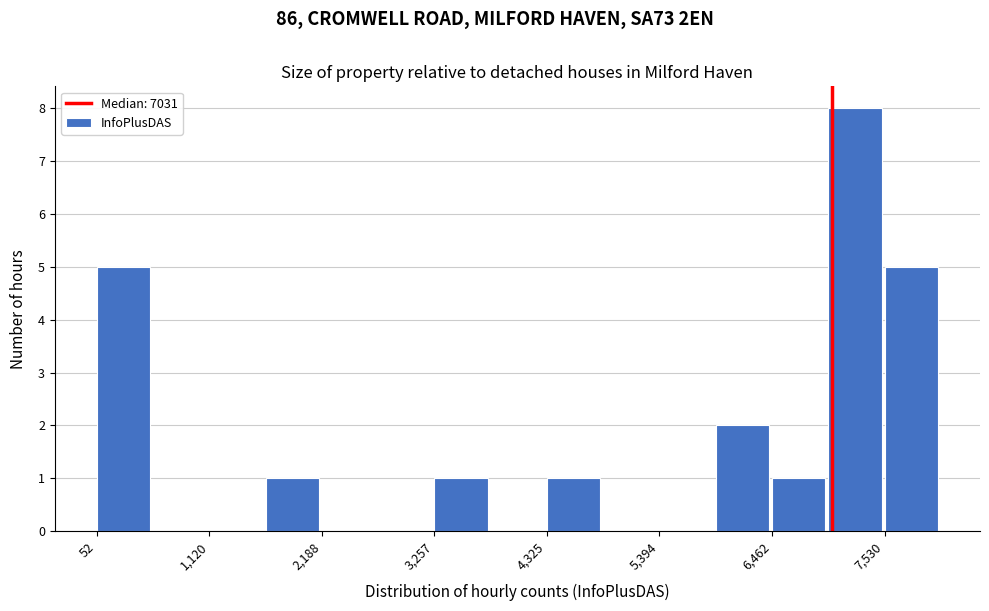

Around what value on the x-axis is the tallest bar? Give the approximate position of its centre, as read against the axis.

7200